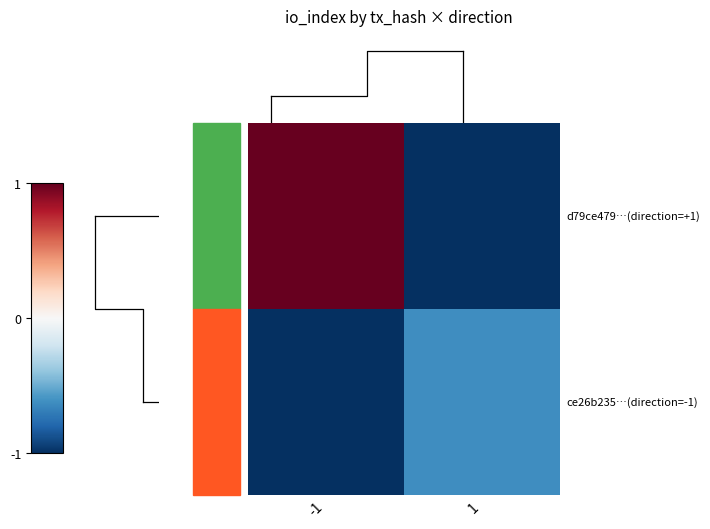

Count the number of categories in the chart.

2